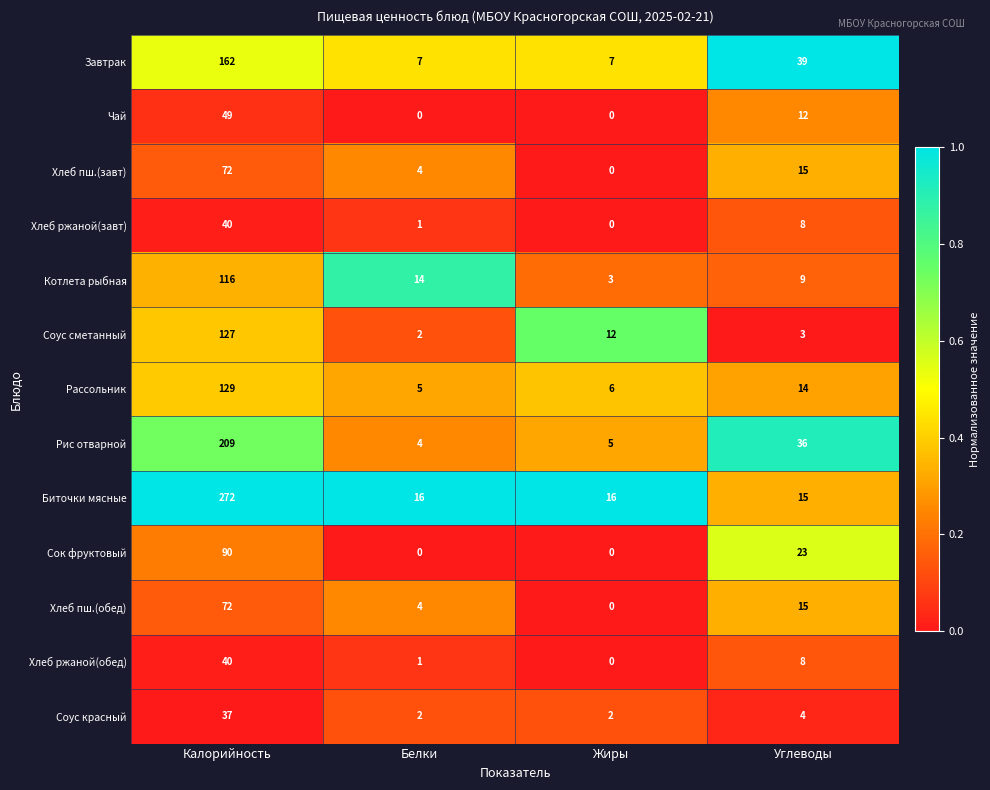

What is the difference between the highest and lowest values at Белки?

16